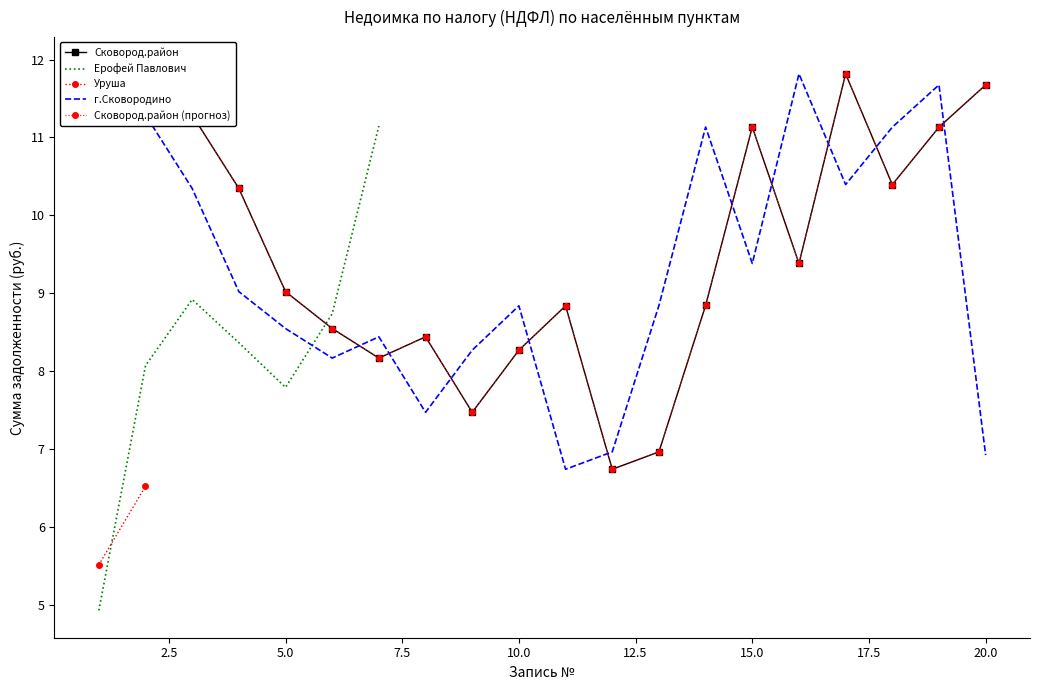

What is the minimum value shown in the chart?

4.9